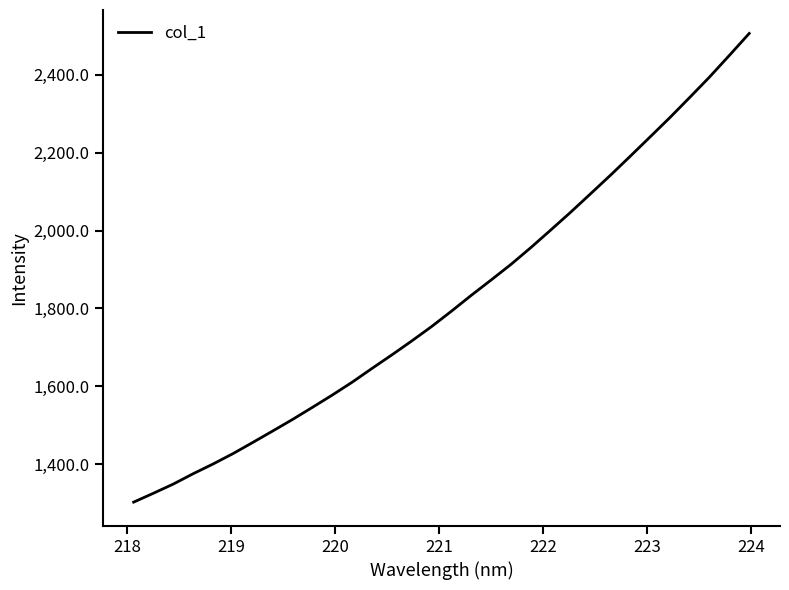

What is the difference between the maximum and minimum values?

1202.8